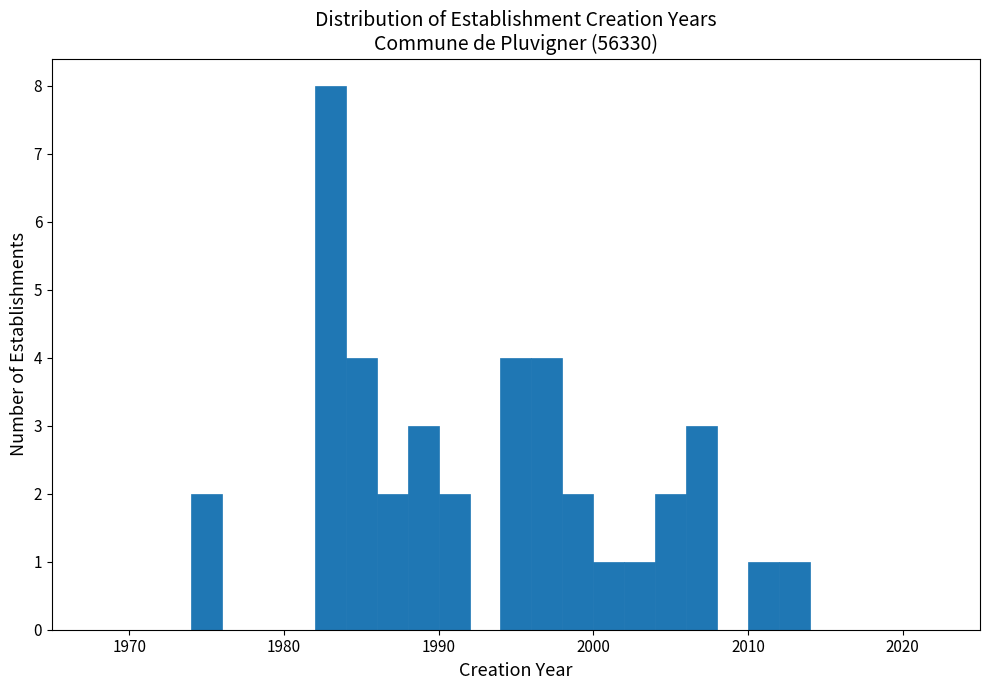

Around what value on the x-axis is the tallest bar? Give the approximate position of its centre, as read against the axis.

1983